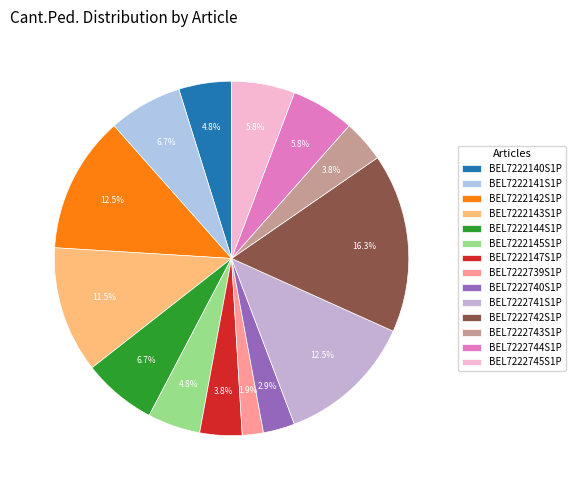

To the nearest percent, what portion does BEL7222145S1P represent?

5%